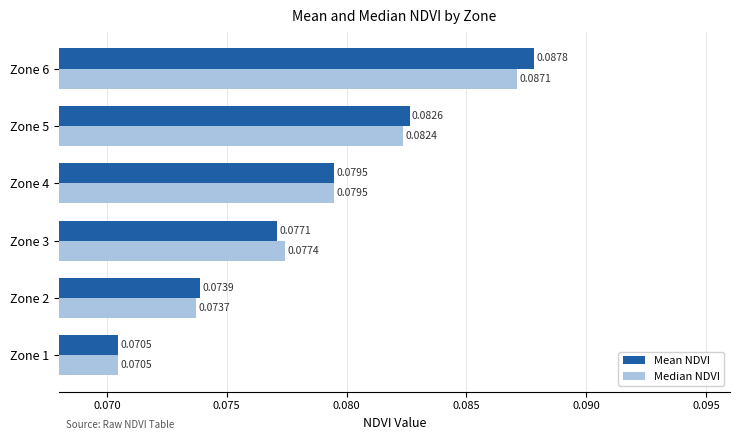

What is the sum of all Mean NDVI values?

0.5